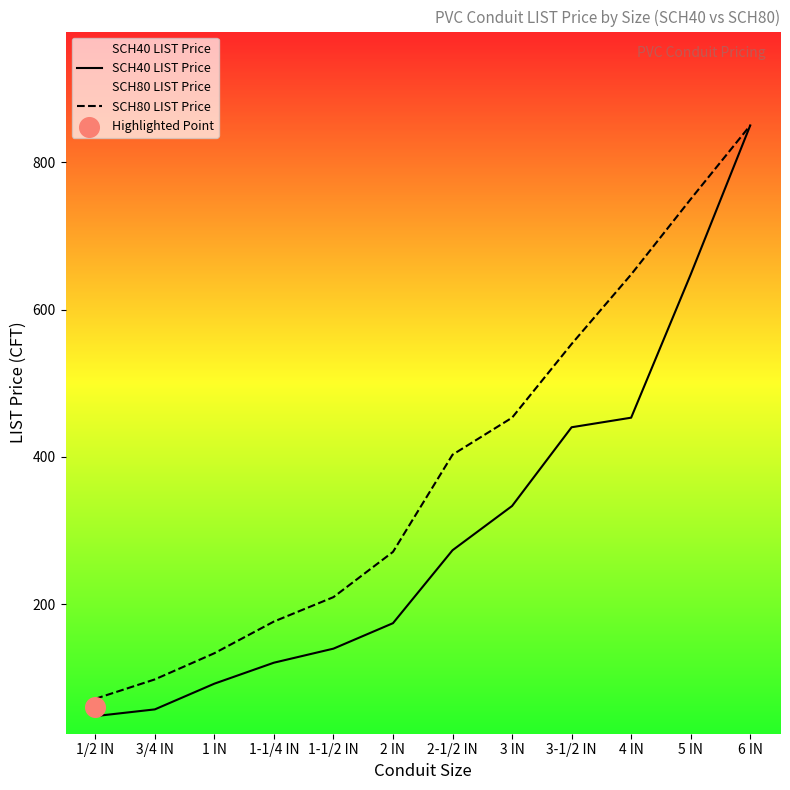

At which category is the sum across all series the highest?

6 IN